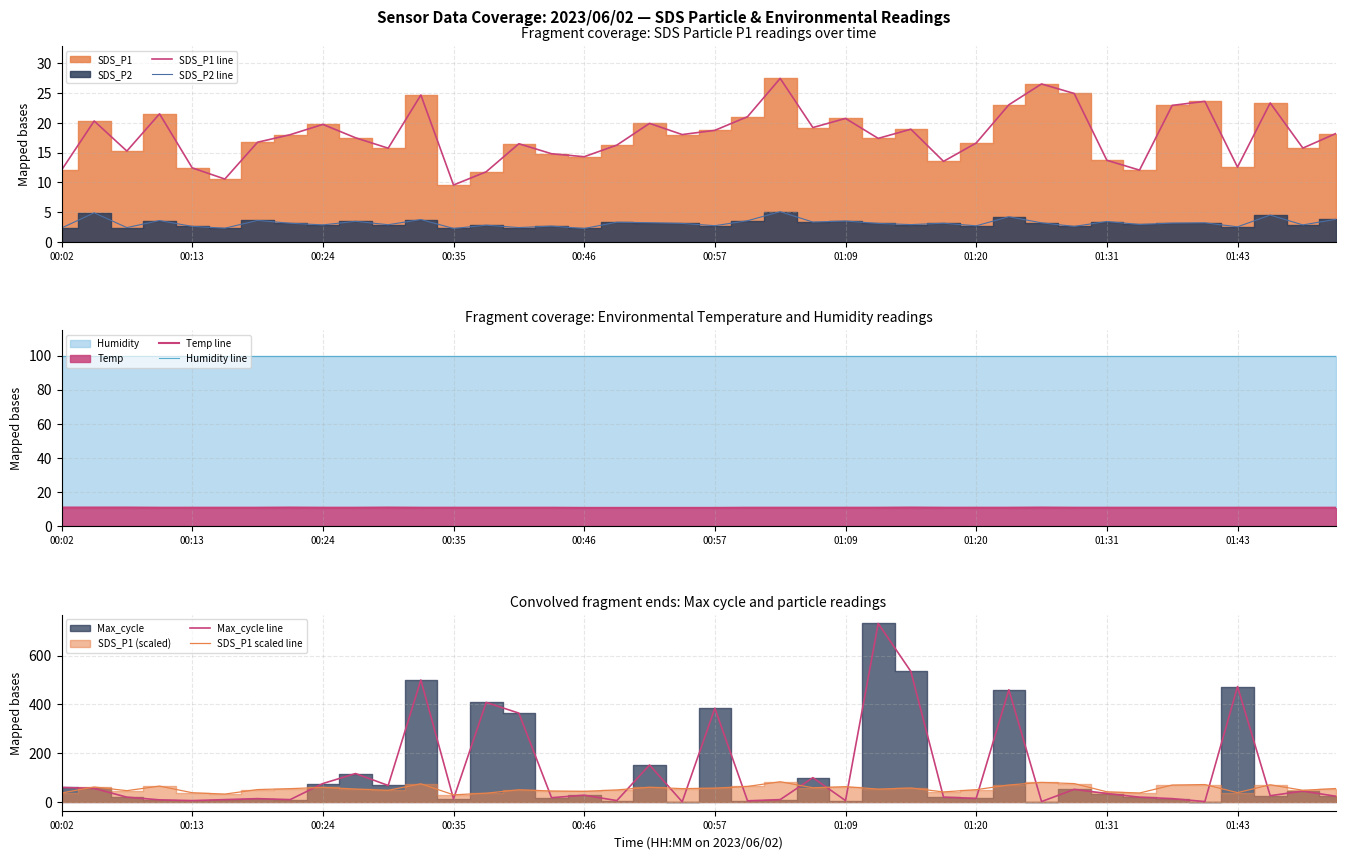

Reading left to right, list all the values displayed in this chart.

SDS_P1 line: 12.1	20.3	15.2	21.5	12.4	10.6	16.7	18.0	19.7	17.5	15.7	24.7	9.6	11.8	16.5	14.8	14.3	16.2	19.9	18.0	18.7	21.0	27.4	19.2	20.7	17.4	18.9	13.5	16.6	23.0	26.5	24.9	13.7	12.1	22.9	23.6	12.6	23.3	15.8	18.2
SDS_P2 line: 2.3	4.9	2.4	3.6	2.6	2.3	3.6	3.1	2.9	3.5	2.9	3.8	2.2	2.8	2.4	2.6	2.2	3.3	3.2	3.1	2.7	3.5	5.1	3.3	3.5	3.1	2.9	3.1	2.7	4.2	3.2	2.6	3.4	2.9	3.1	3.2	2.5	4.5	2.9	3.8
Temp line: 11.0	11.0	11.0	10.9	10.9	10.9	10.9	11.0	10.9	10.9	11.0	10.9	10.9	10.9	10.9	10.9	10.8	10.8	10.8	10.8	10.8	10.9	10.9	10.9	10.9	10.9	11.0	10.9	10.9	10.9	11.0	10.9	10.9	10.9	10.9	10.9	10.9	10.9	10.9	10.9
Humidity line: 99.9	99.9	99.9	99.9	99.9	99.9	99.9	99.9	99.9	99.9	99.9	99.9	99.9	99.9	99.9	99.9	99.9	99.9	99.9	99.9	99.9	99.9	99.9	99.9	99.9	99.9	99.9	99.9	99.9	99.9	99.9	99.9	99.9	99.9	99.9	99.9	99.9	99.9	99.9	99.9
Max_cycle line: 59.0	55.0	19.0	8.0	5.0	9.0	13.0	9.0	75.0	116.0	67.0	500.0	12.0	408.0	364.0	17.0	27.0	5.0	151.0	0.0	384.0	4.0	9.0	99.0	5.0	732.0	535.0	19.0	14.0	460.0	1.0	51.0	34.0	19.0	13.0	1.0	473.0	25.0	44.0	23.0
SDS_P1 scaled line: 36.2	60.9	45.8	64.5	37.3	31.7	50.2	54.0	59.2	52.4	47.2	74.0	28.7	35.3	49.4	44.4	42.9	48.8	59.7	54.1	56.2	63.1	82.3	57.6	62.2	52.1	56.8	40.6	49.8	69.1	79.6	74.8	41.1	36.2	68.8	70.8	37.7	70.0	47.2	54.5